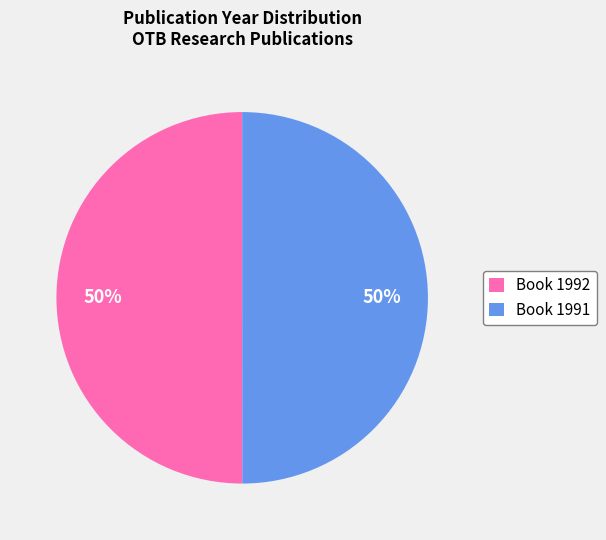

To the nearest percent, what percentage of the pie is Book 1992?

50%